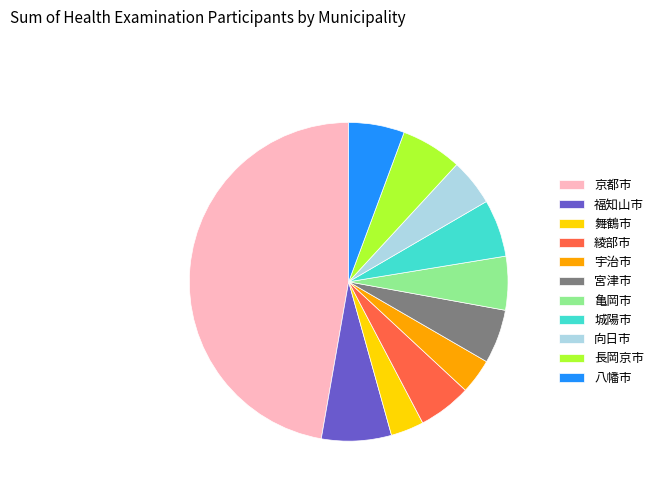

Which slice is the largest?

京都市